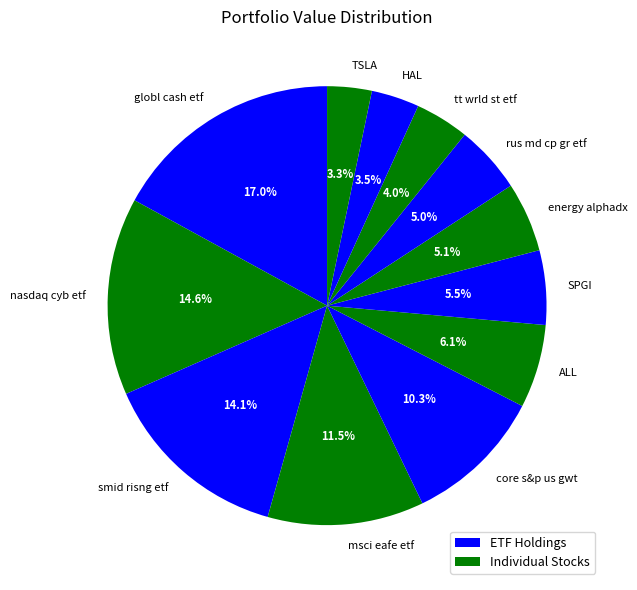

To the nearest percent, what portion does smid risng etf represent?

14%